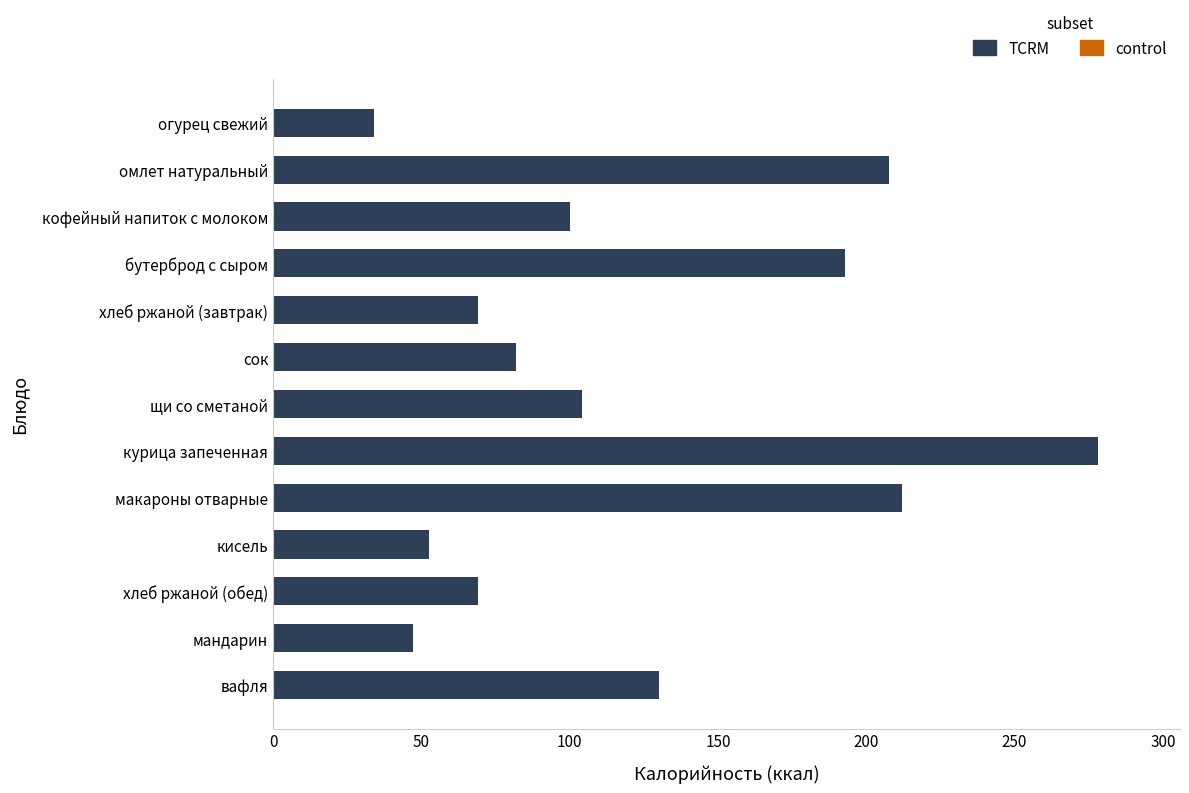

What is the ratio of the value at макароны отварные to the value at щи со сметаной?

2.0